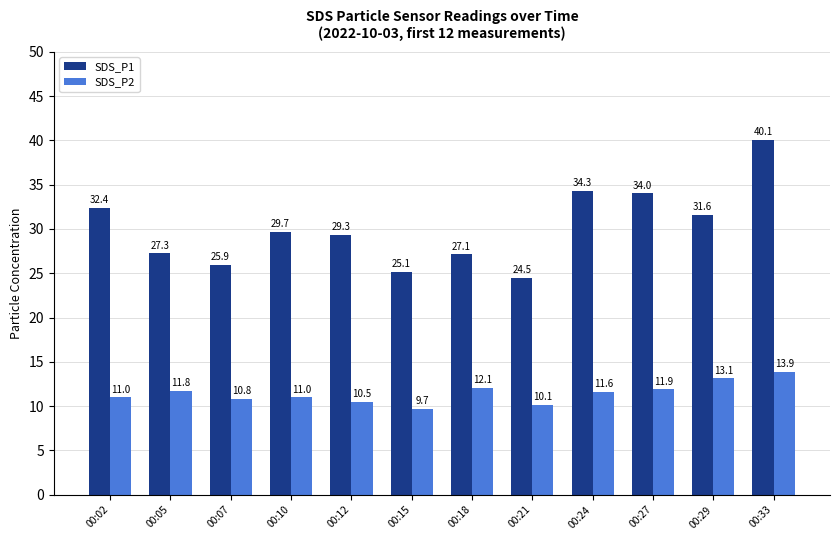

Which label corresponds to the largest value in the chart?

00:33